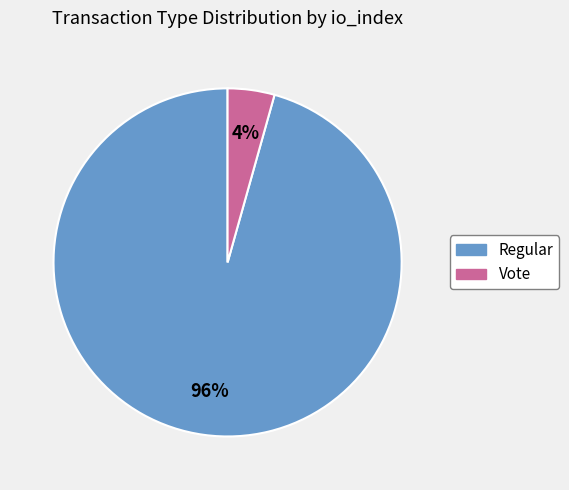

Between Regular and Vote, which is larger?

Regular